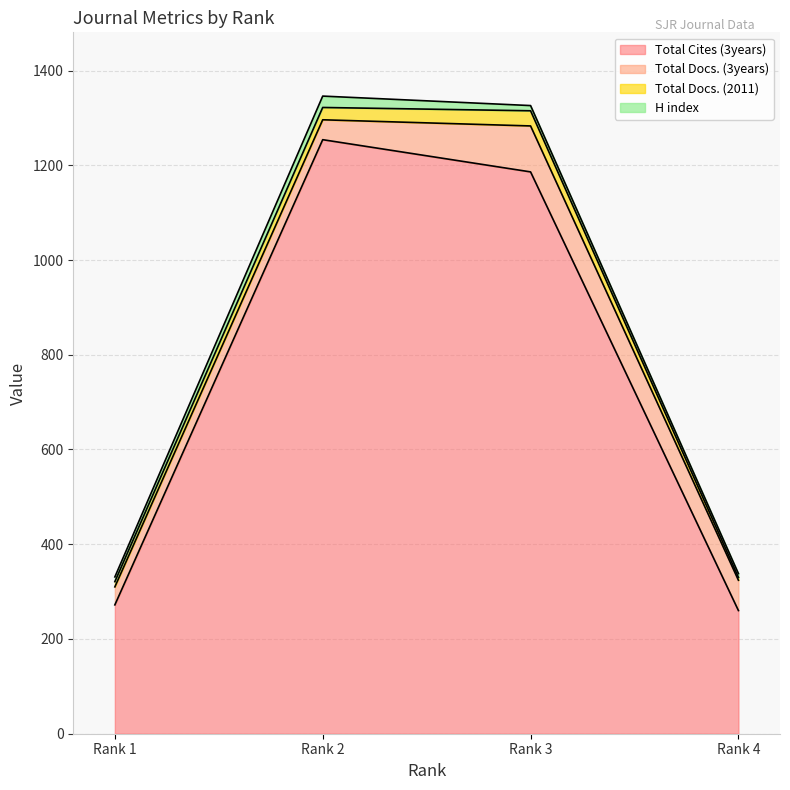

Which category has the highest value in the Total Cites (3years) series?

Rank 2